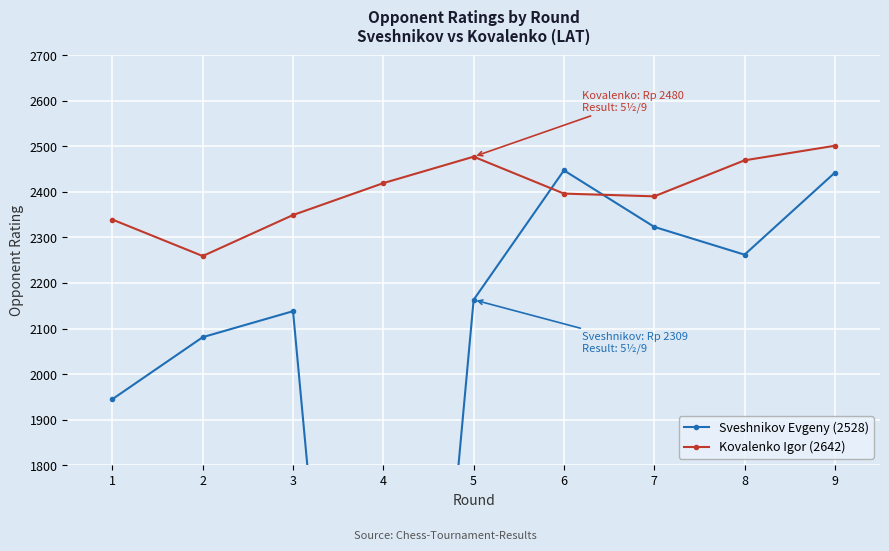

Read the Sveshnikov Evgeny (2528) value at 8.

2262